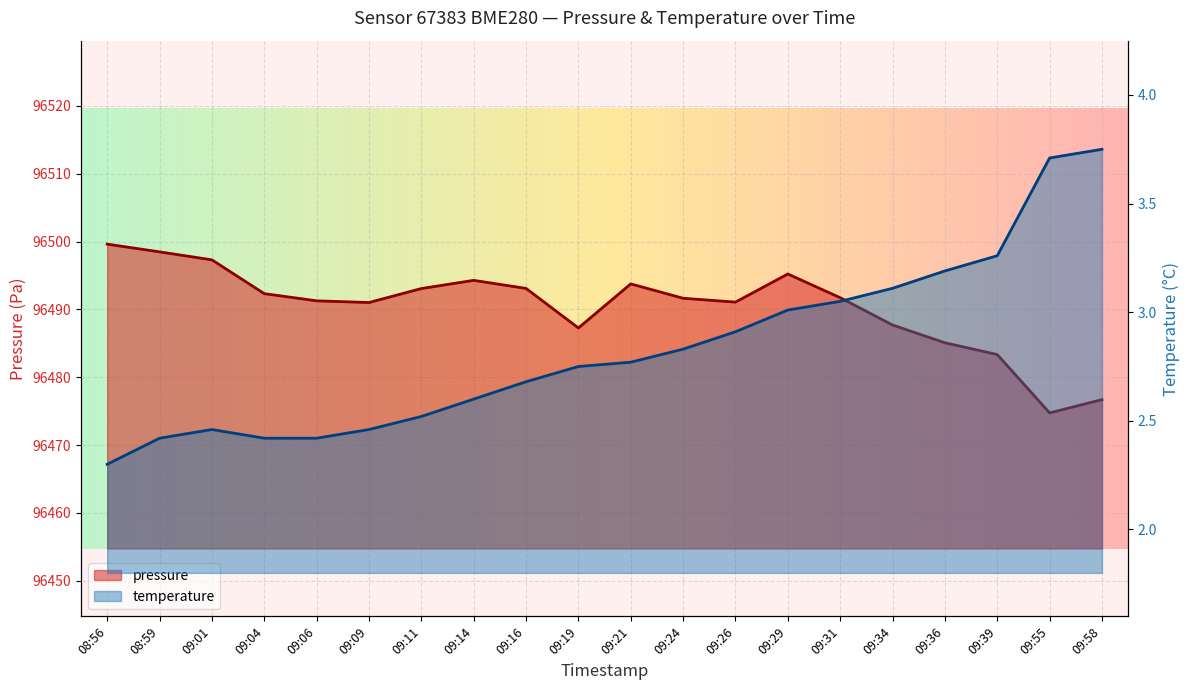

What is the greatest value displayed?

96499.6